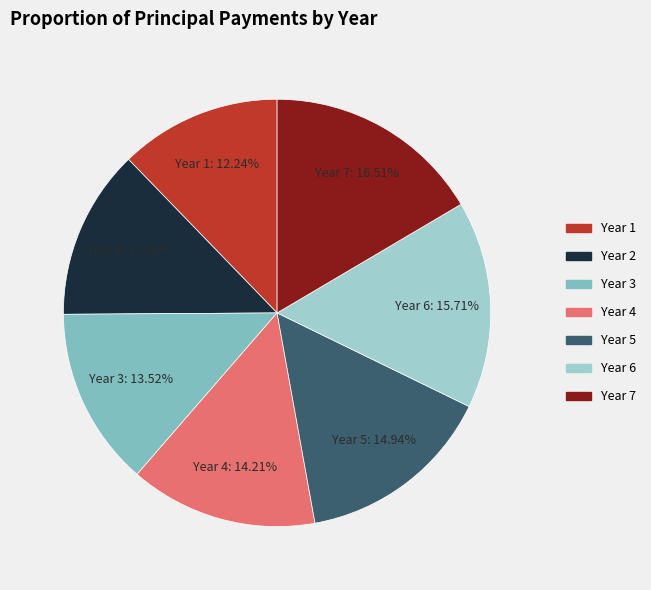

How many slices are in this pie chart?

7